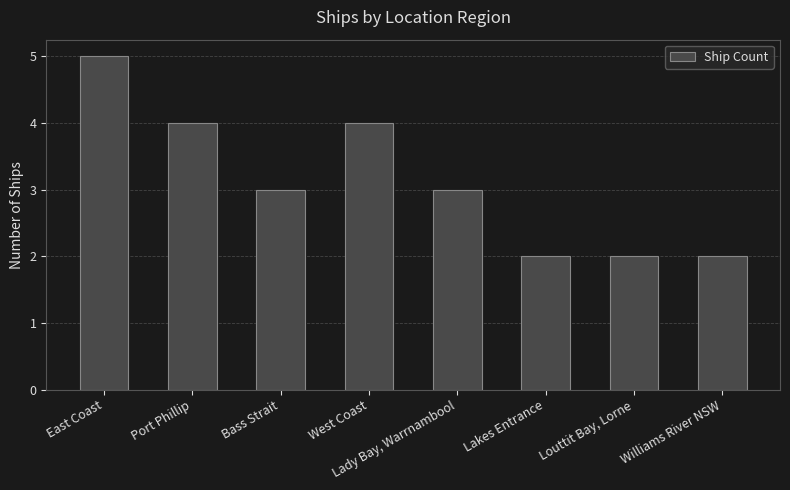

Reading right to left, extract all data points from this chart.

Williams River NSW=2	Louttit Bay, Lorne=2	Lakes Entrance=2	Lady Bay, Warrnambool=3	West Coast=4	Bass Strait=3	Port Phillip=4	East Coast=5